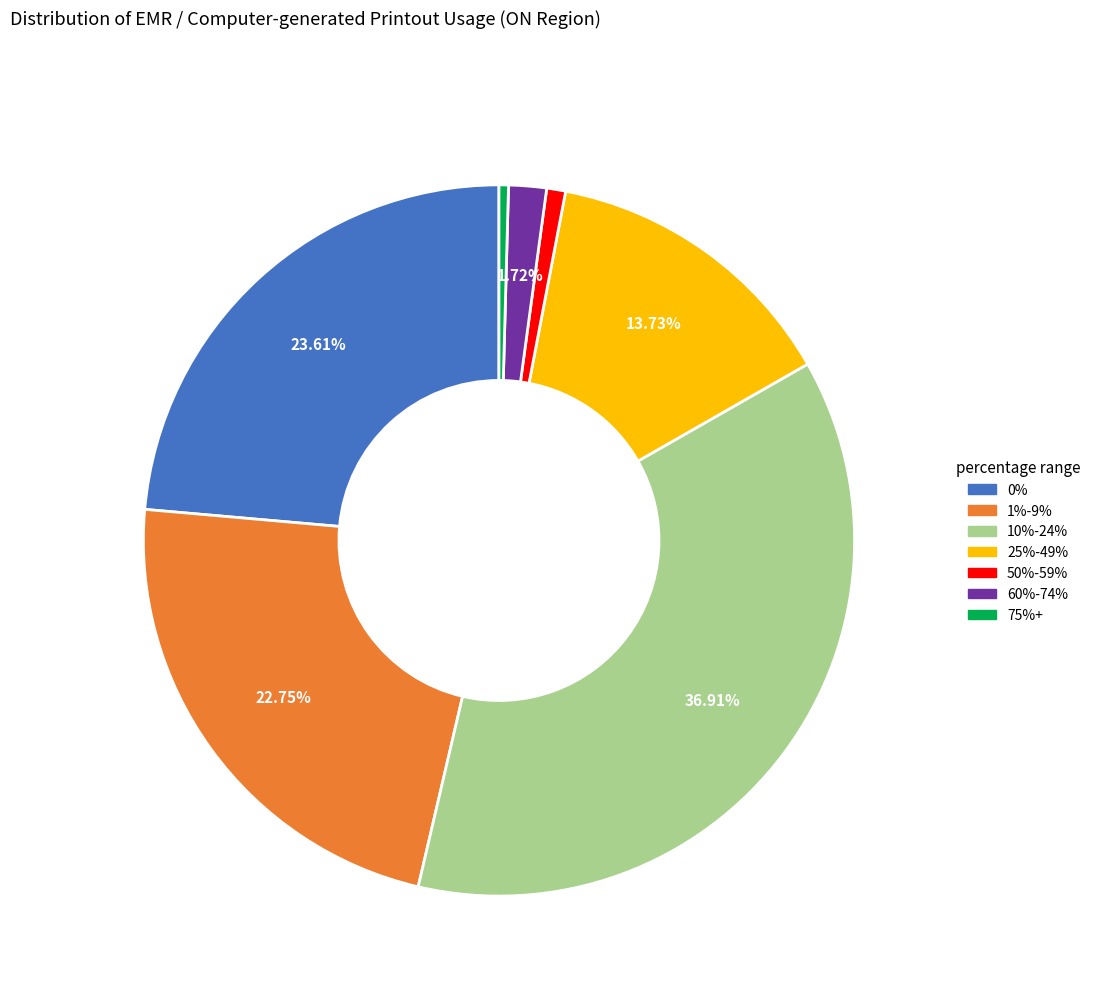

To the nearest percent, what percentage of the pie is 50%-59%?

1%